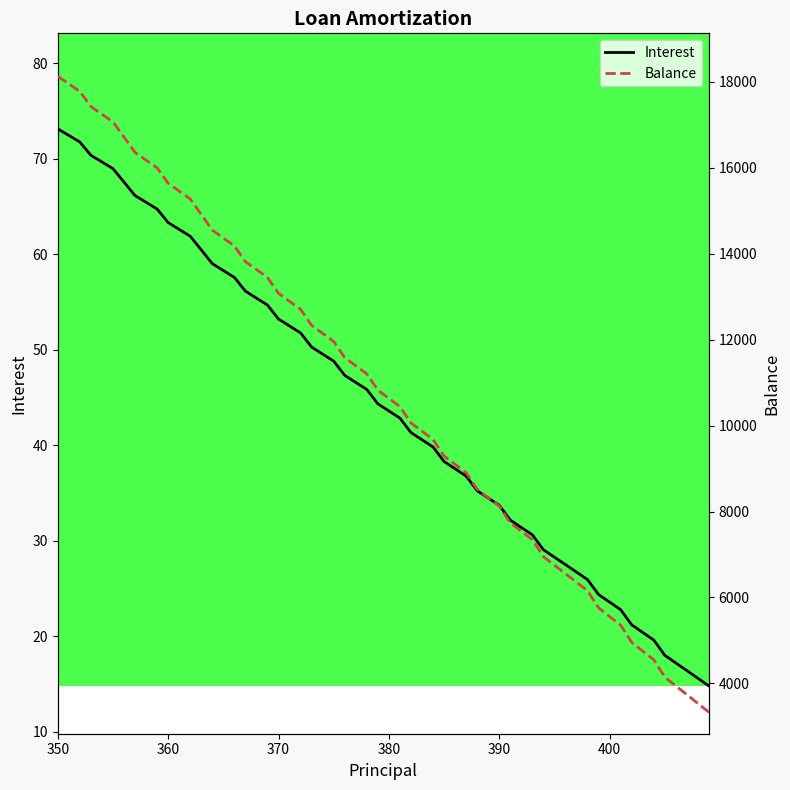

True or false: Balance and Interest intersect in this chart.

False